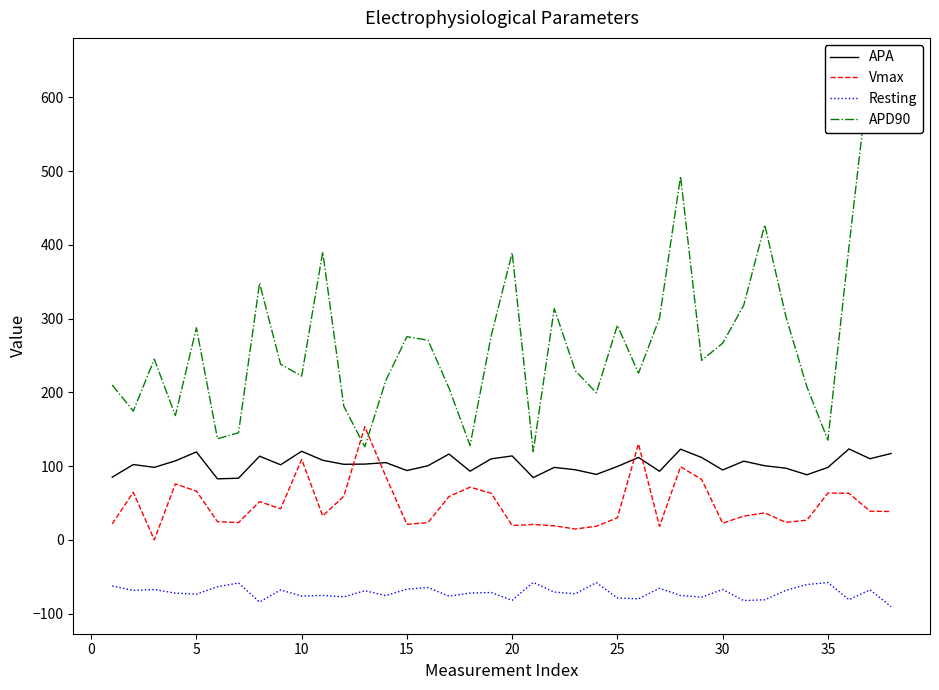

Rank the series by their average value, from highest to lowest.

APD90, APA, Vmax, Resting